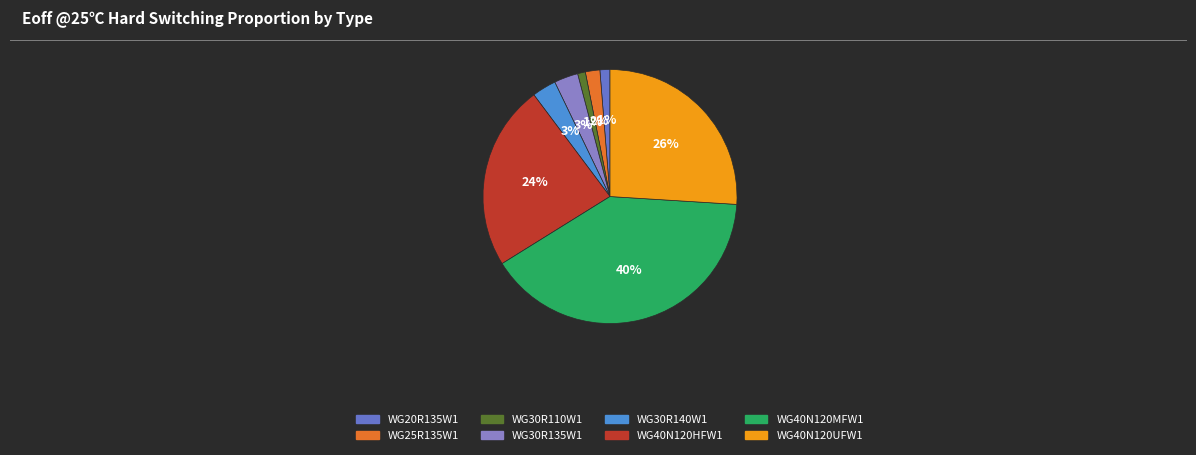

To the nearest percent, what percentage of the pie is WG30R140W1?

3%